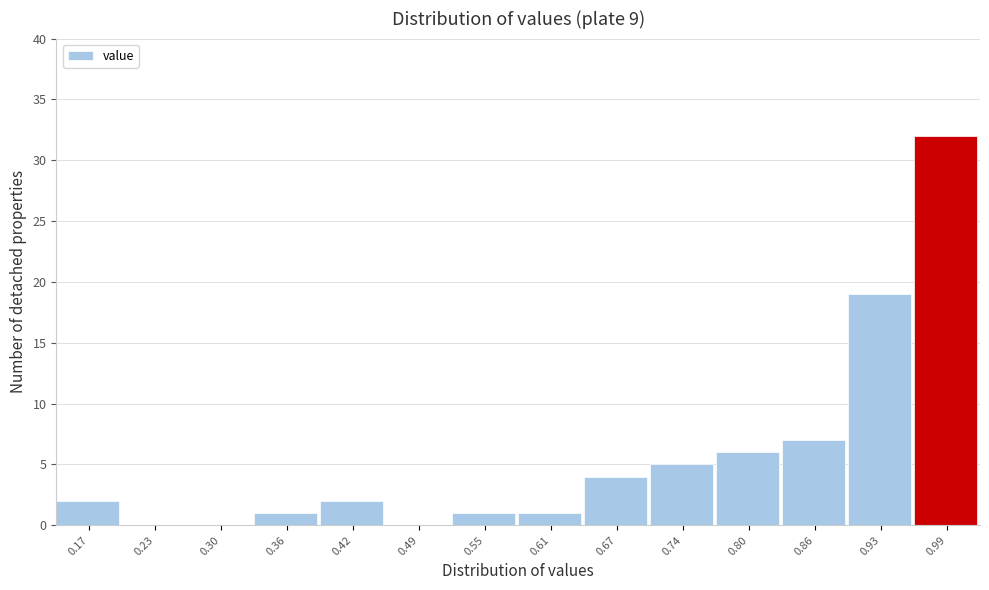

Reading left to right, what are all the values shown in this chart?

0.17=2	0.23=0	0.30=0	0.36=1	0.42=2	0.49=0	0.55=1	0.61=1	0.67=4	0.74=5	0.80=6	0.86=7	0.93=19	0.99=32